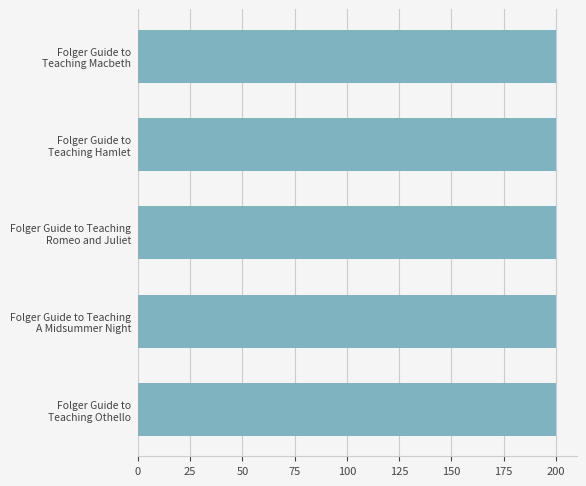

What is the minimum value shown in the chart?

200.0